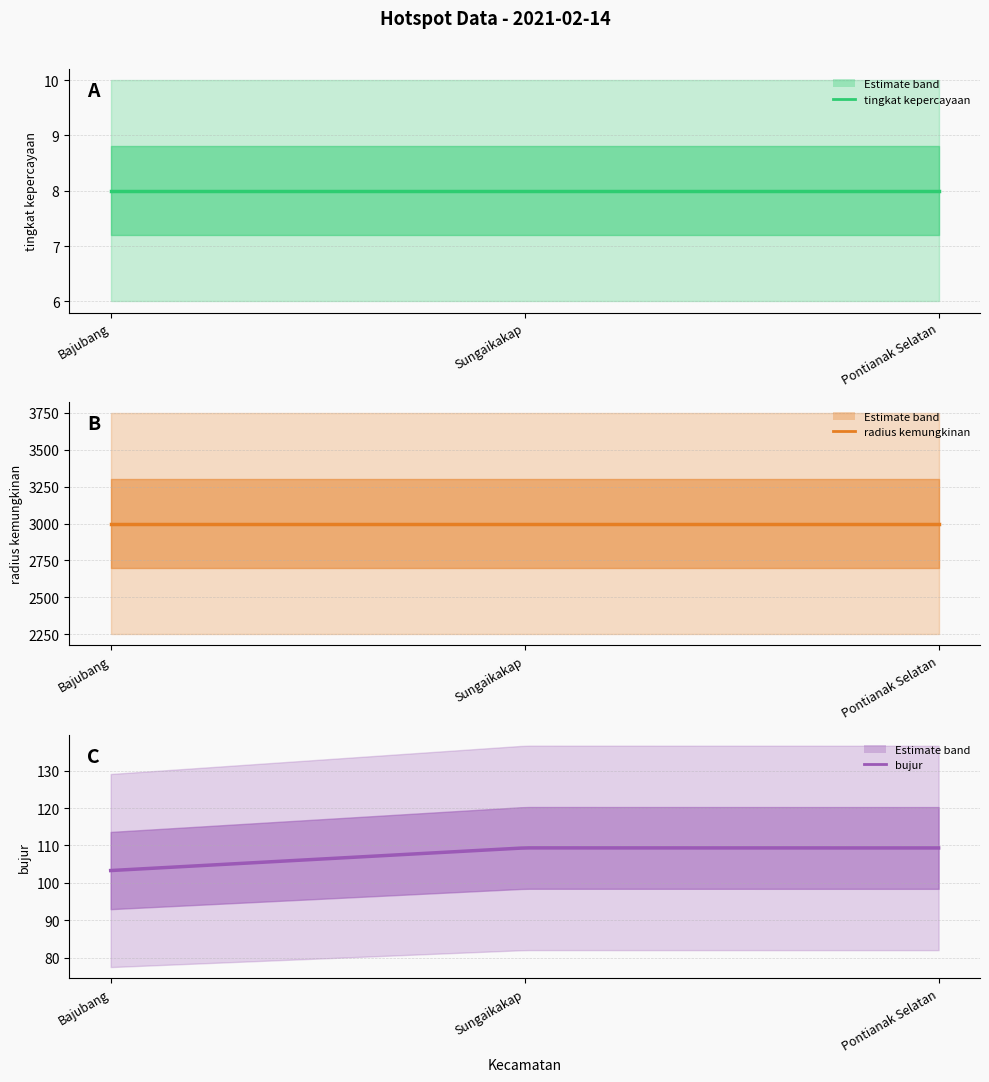

How many lines are shown in the chart?

3